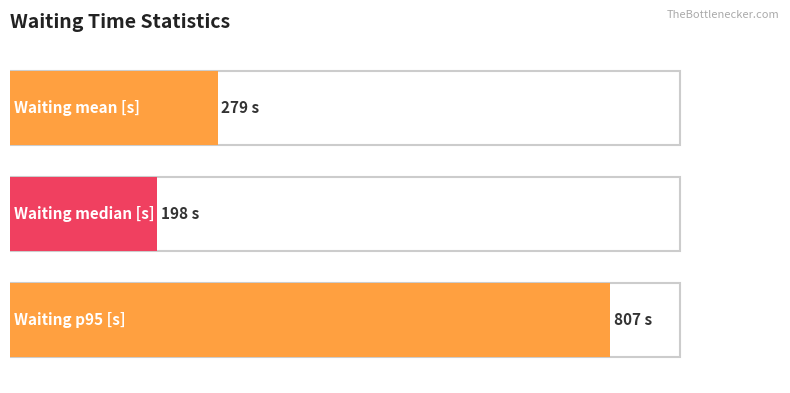

What is the label of the 3rd bar from the right?

Waiting mean [s]